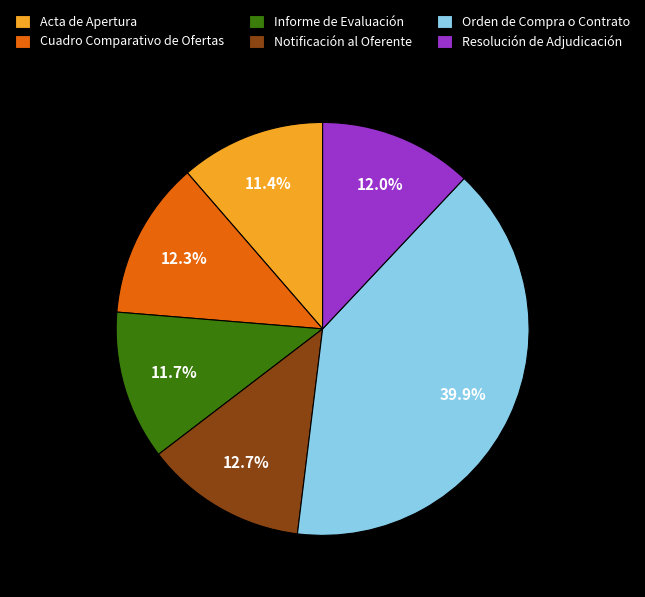

Does any single category account for the majority?

No